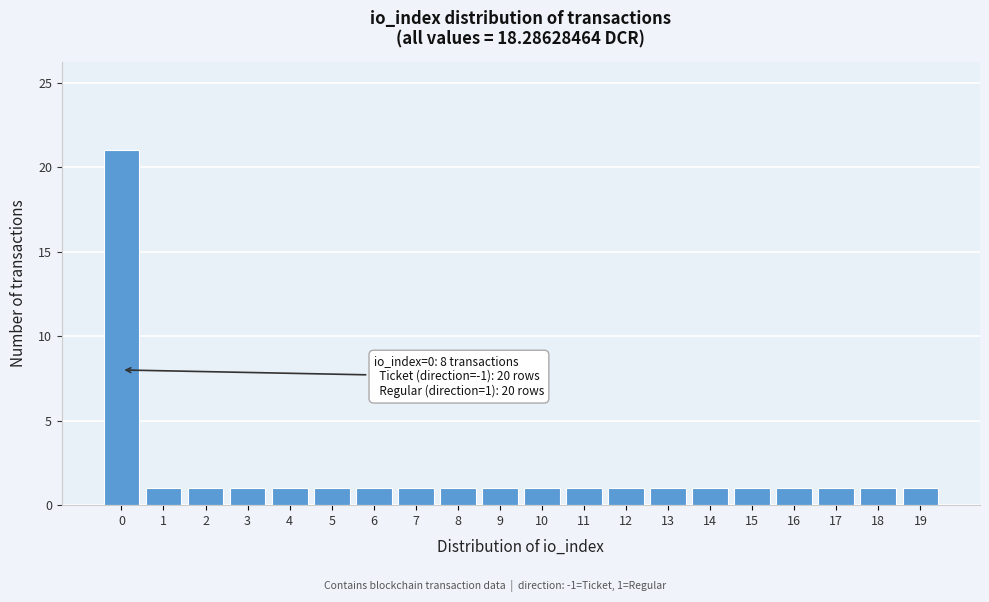

Reading left to right, extract all data points from this chart.

21	1	1	1	1	1	1	1	1	1	1	1	1	1	1	1	1	1	1	1